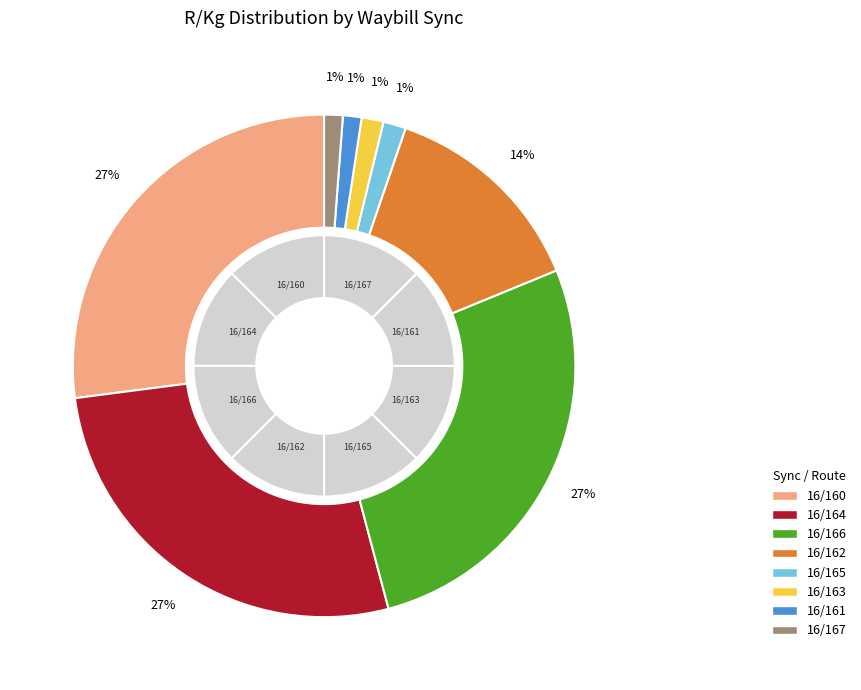

Is it true that 16/166 is 39% of the pie?

False